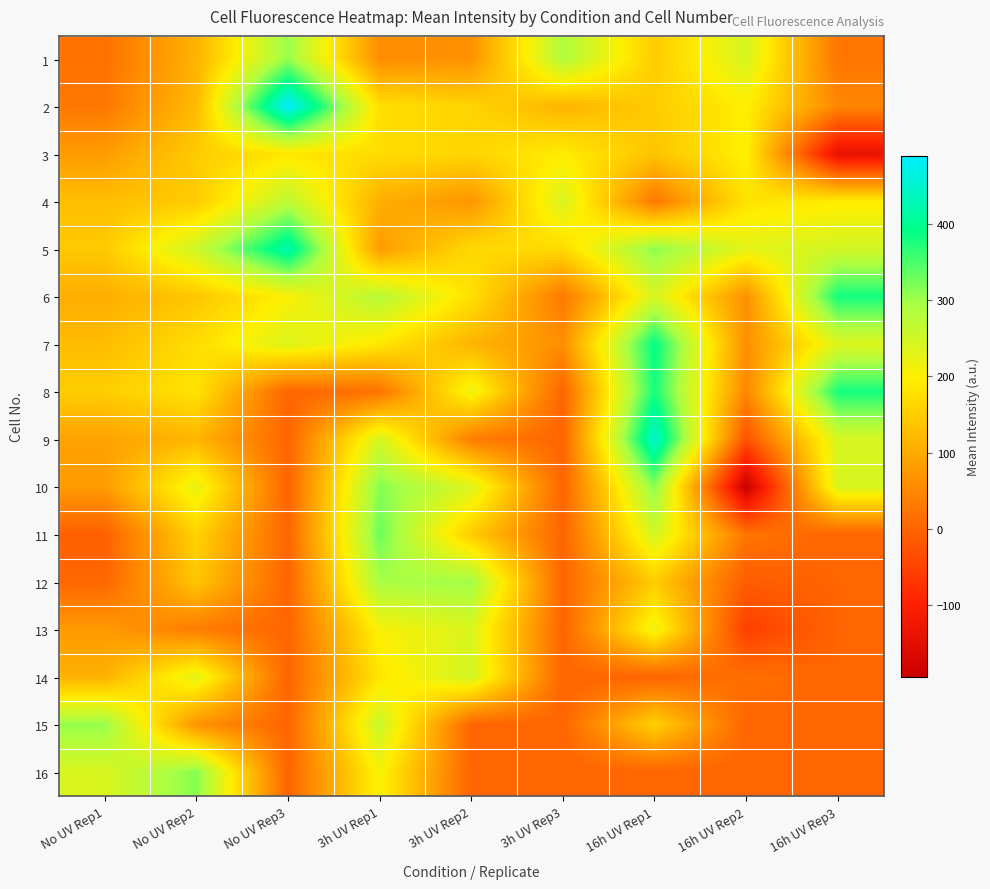

What is the total value across all series at 16h UV Rep1?

3324.1